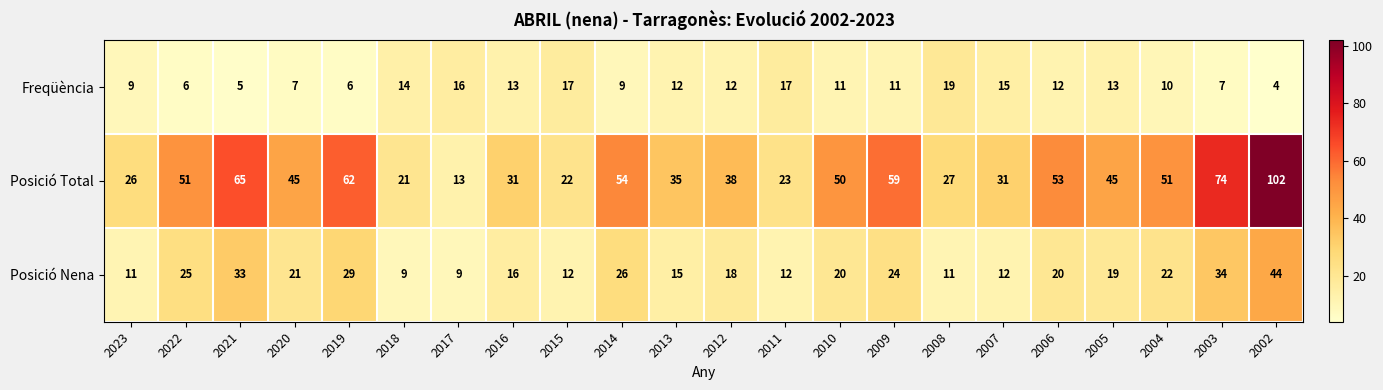

At how many categories does at least one series exceed 92?

1